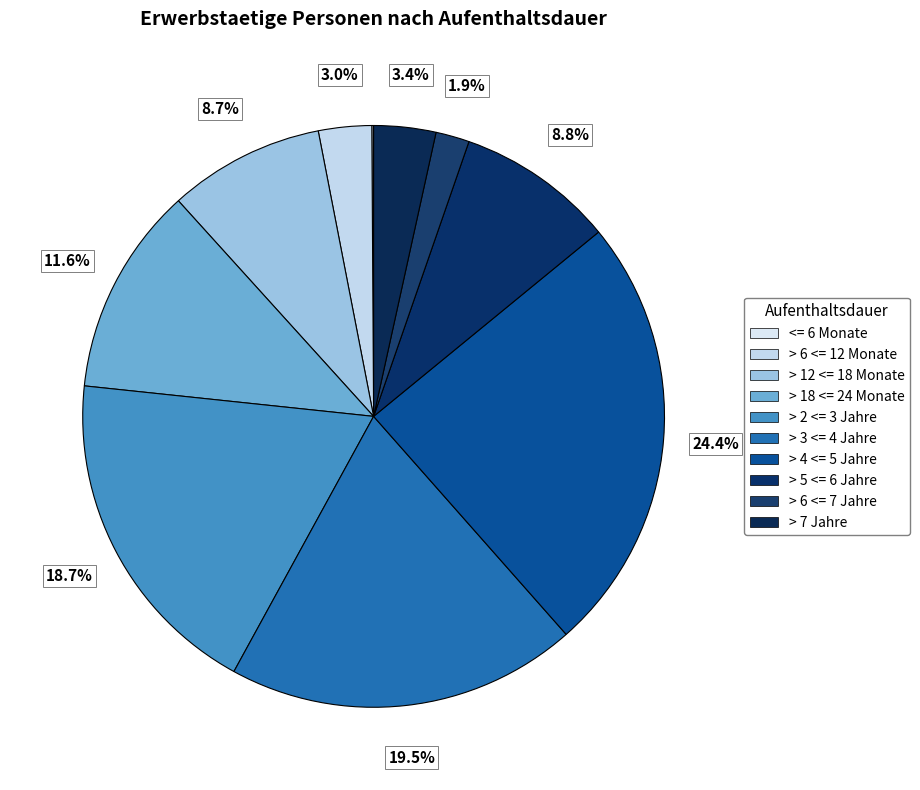

Count the number of slices in the pie.

10